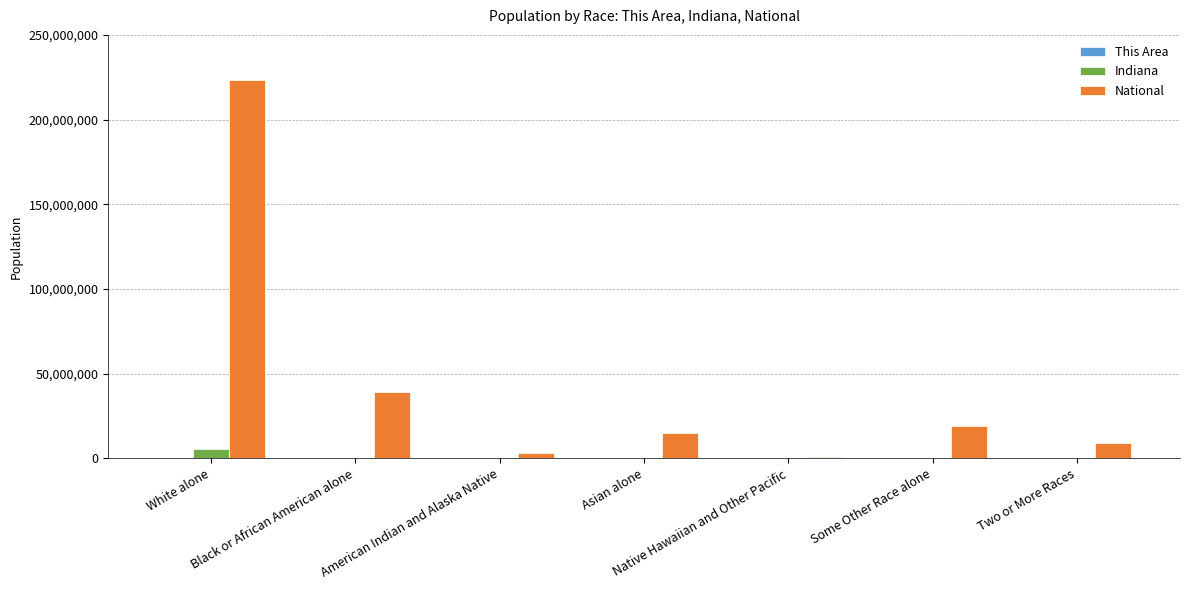

Which series has the largest total across all categories?

National